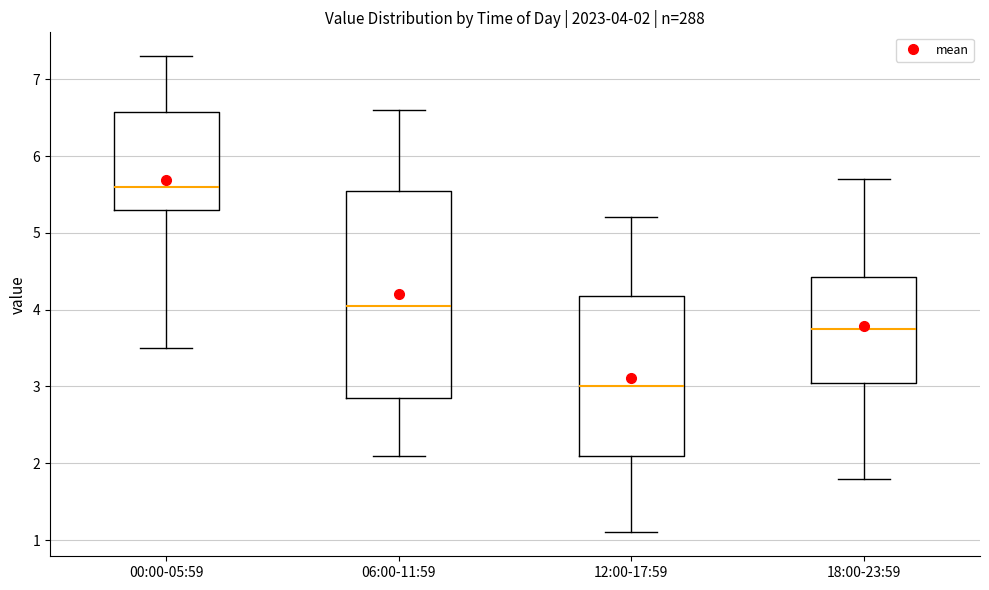

Which box is the tallest, from its lower edge to its upper edge?

06:00-11:59